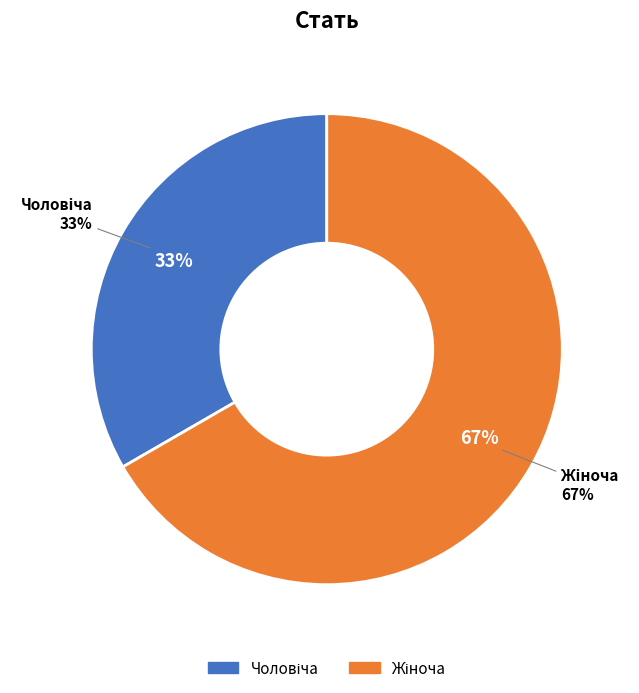

What percentage is NOT represented by Жіноча?

33.3%